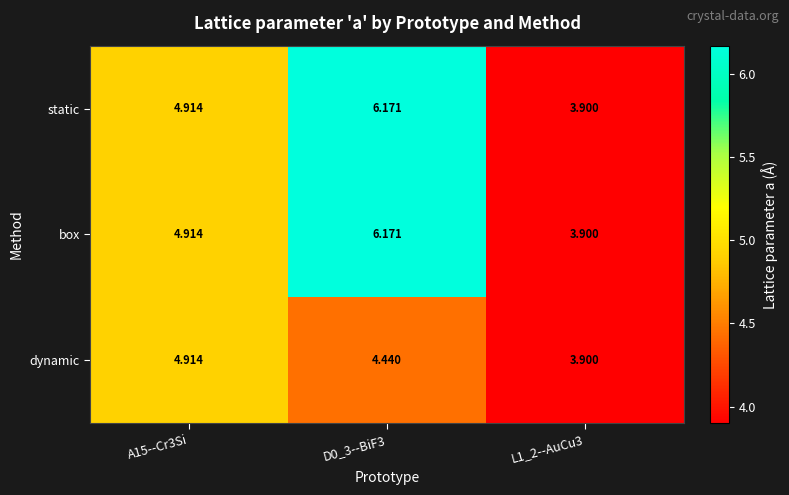

At how many categories does at least one series exceed 5?

1